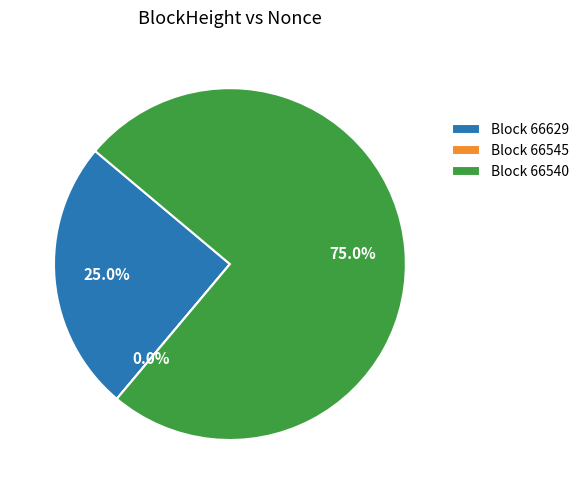

Is it true that 66545 is 0% of the pie?

True